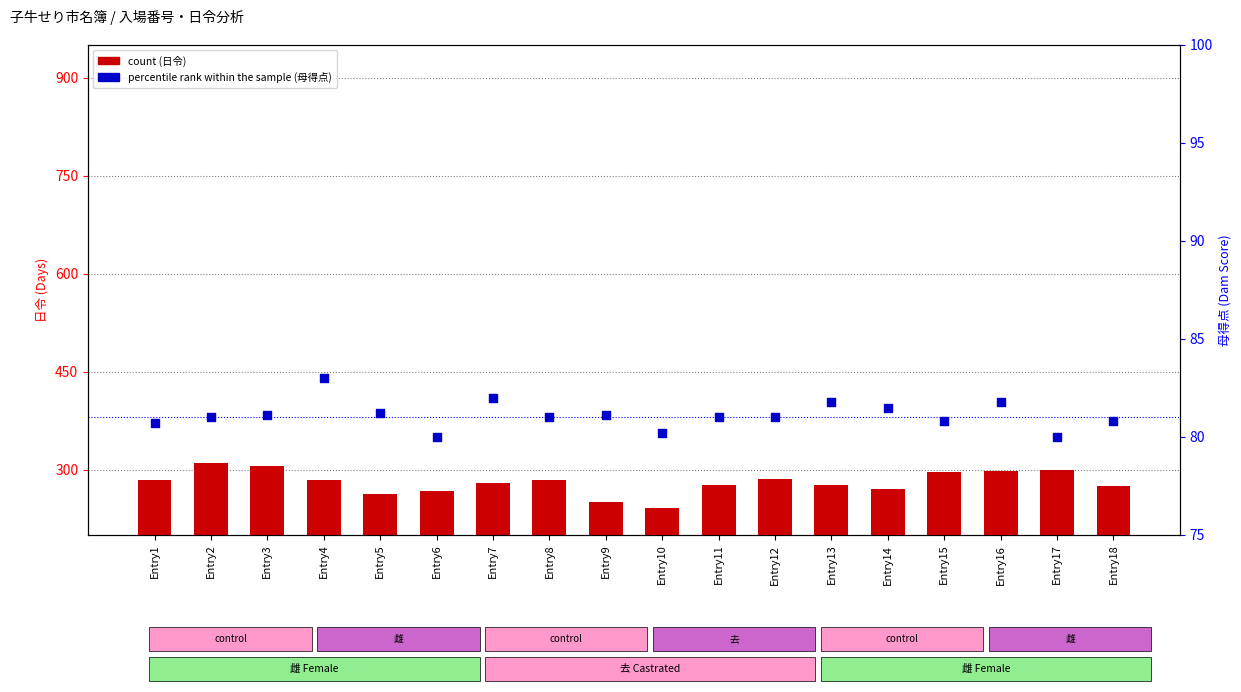

At which category is the sum across all series the highest?

Entry2